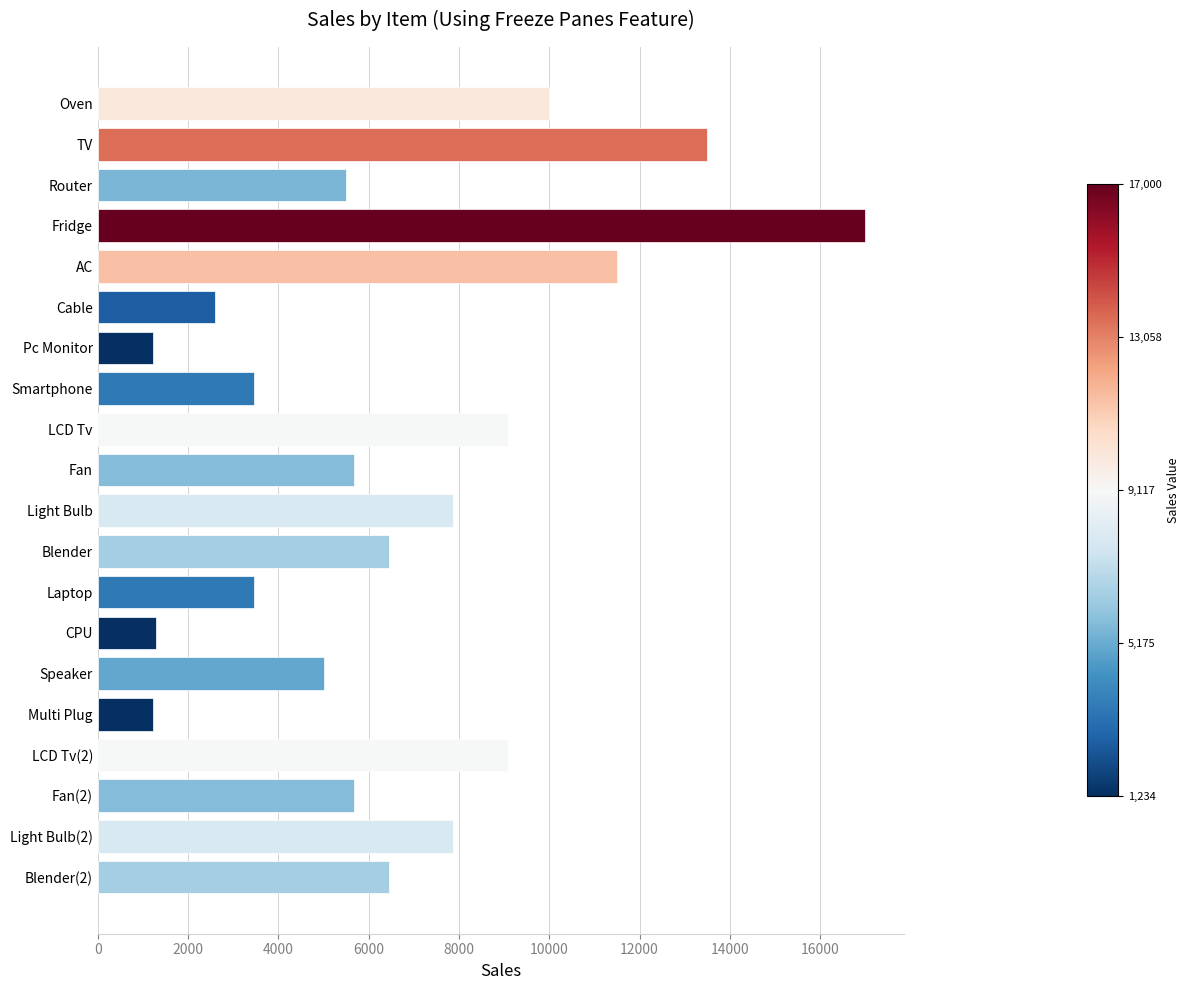

True or false: the data shows 19915 at AC.

False